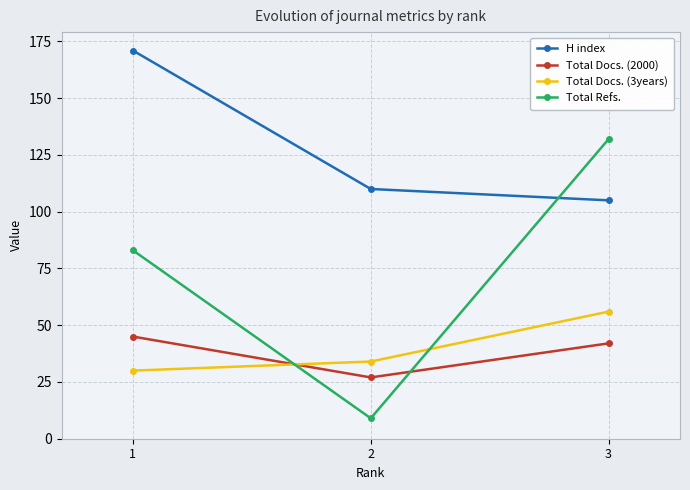

Reading left to right, transcribe all the data shown in this chart.

H index: 1=171	2=110	3=105
Total Docs. (2000): 1=45	2=27	3=42
Total Docs. (3years): 1=30	2=34	3=56
Total Refs.: 1=83	2=9	3=132